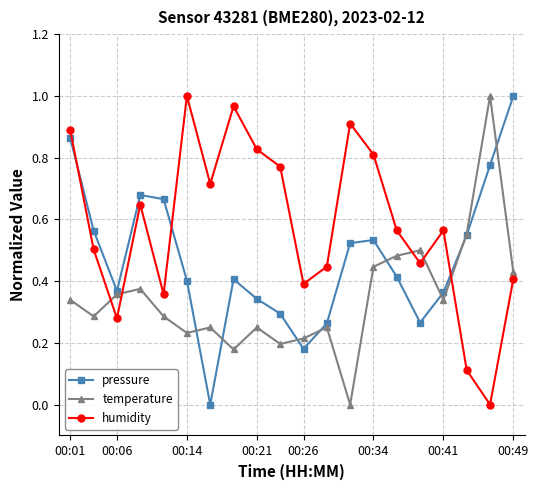

Rank the series by their average value, from lowest to highest.

temperature, pressure, humidity